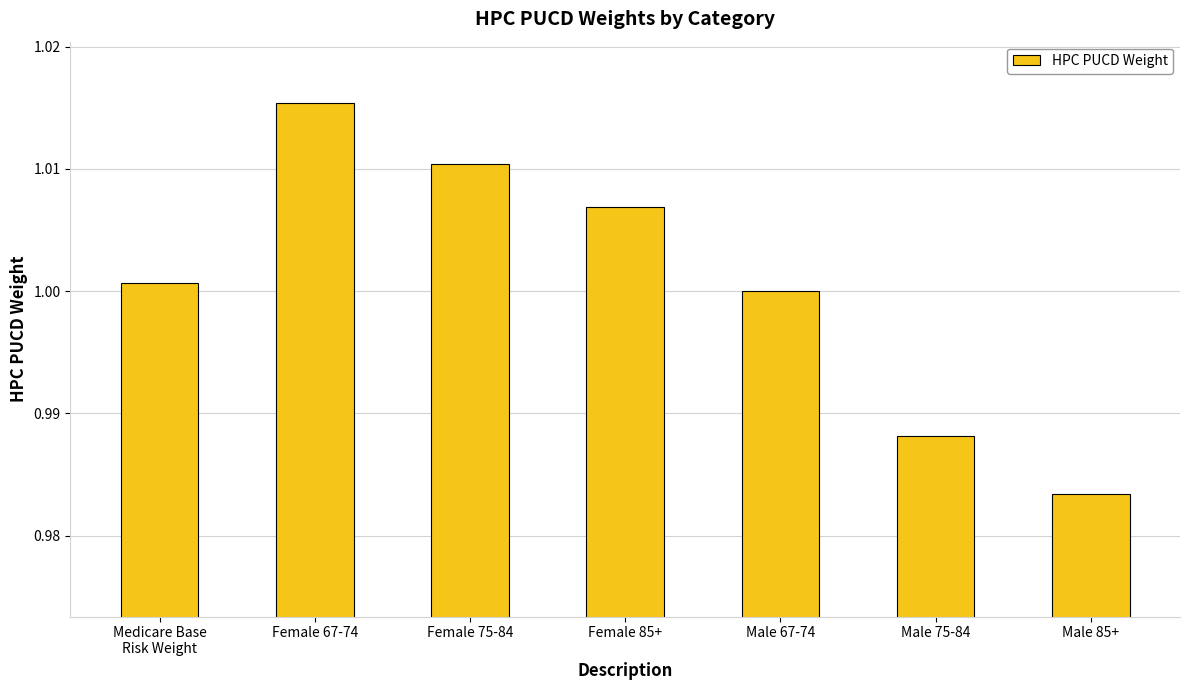

Does the chart contain any negative values?

No